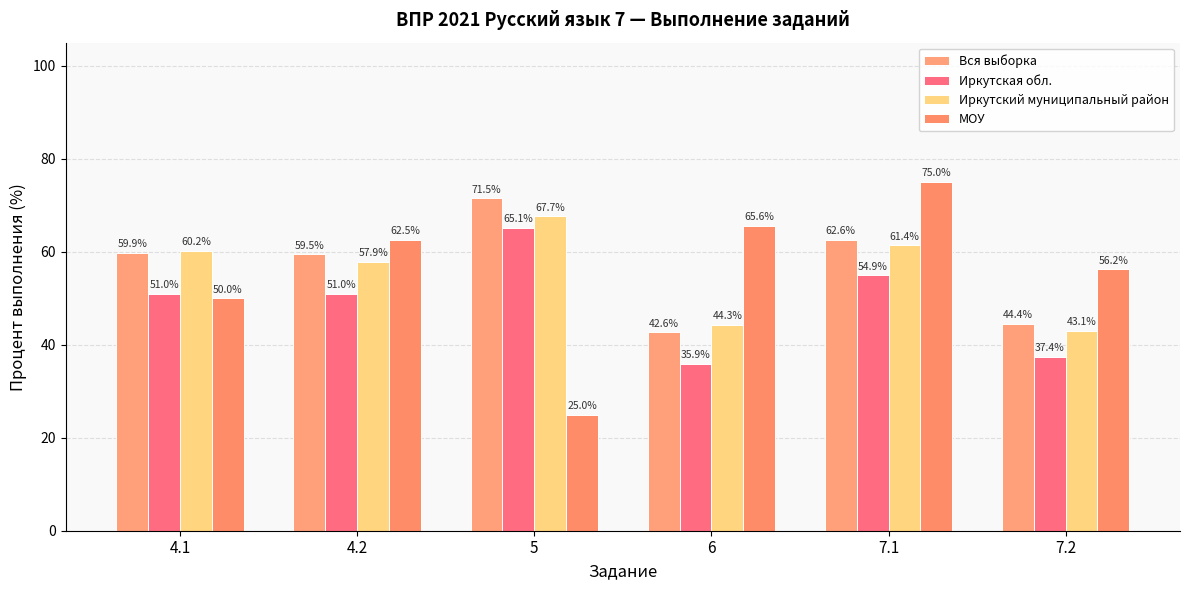

What is the difference between the second highest and second lowest values in the Иркутский муниципальный район series?

17.1